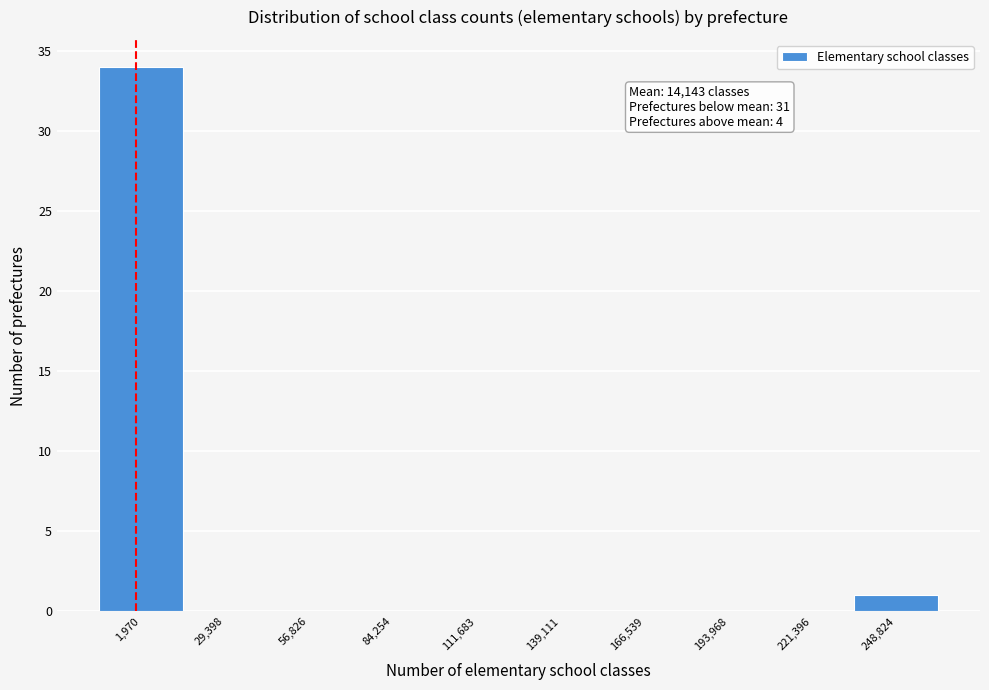

Reading left to right, list all the values displayed in this chart.

1,970=34	29,398=0	56,826=0	84,254=0	111,683=0	139,111=0	166,539=0	193,968=0	221,396=0	248,824=1